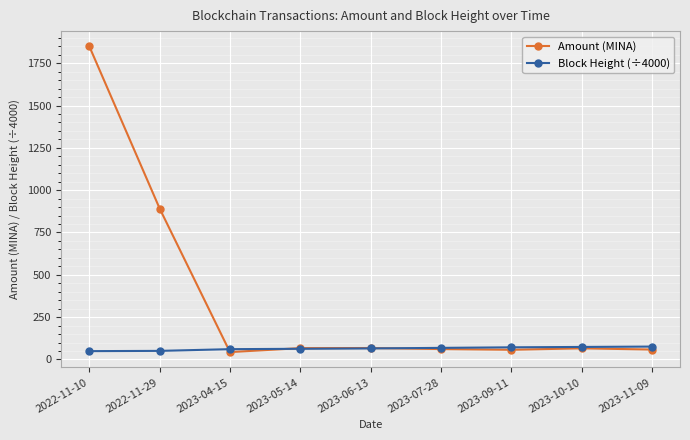

Which series has the widest spread of values?

Amount (MINA)